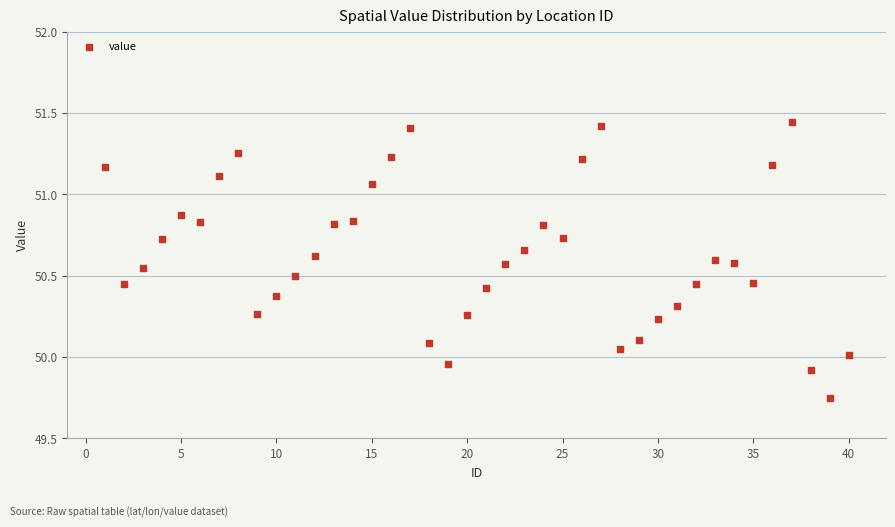

What is the range of Y values (max minus min)?

1.7